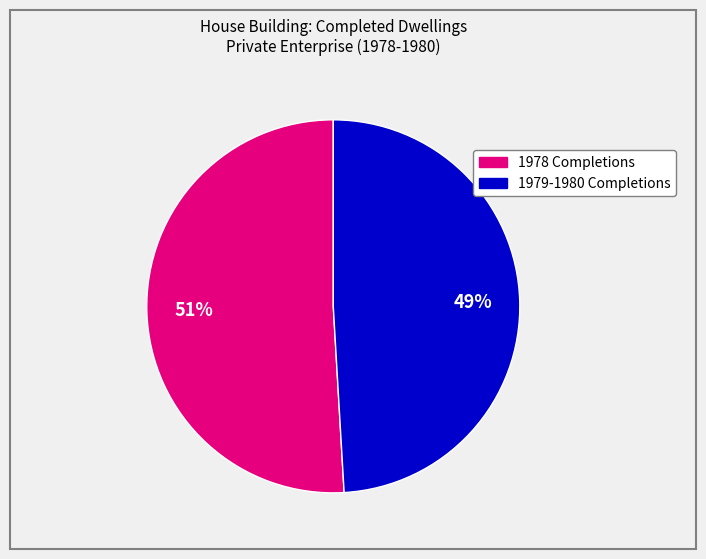

To the nearest percent, what is the average slice percentage?

50%